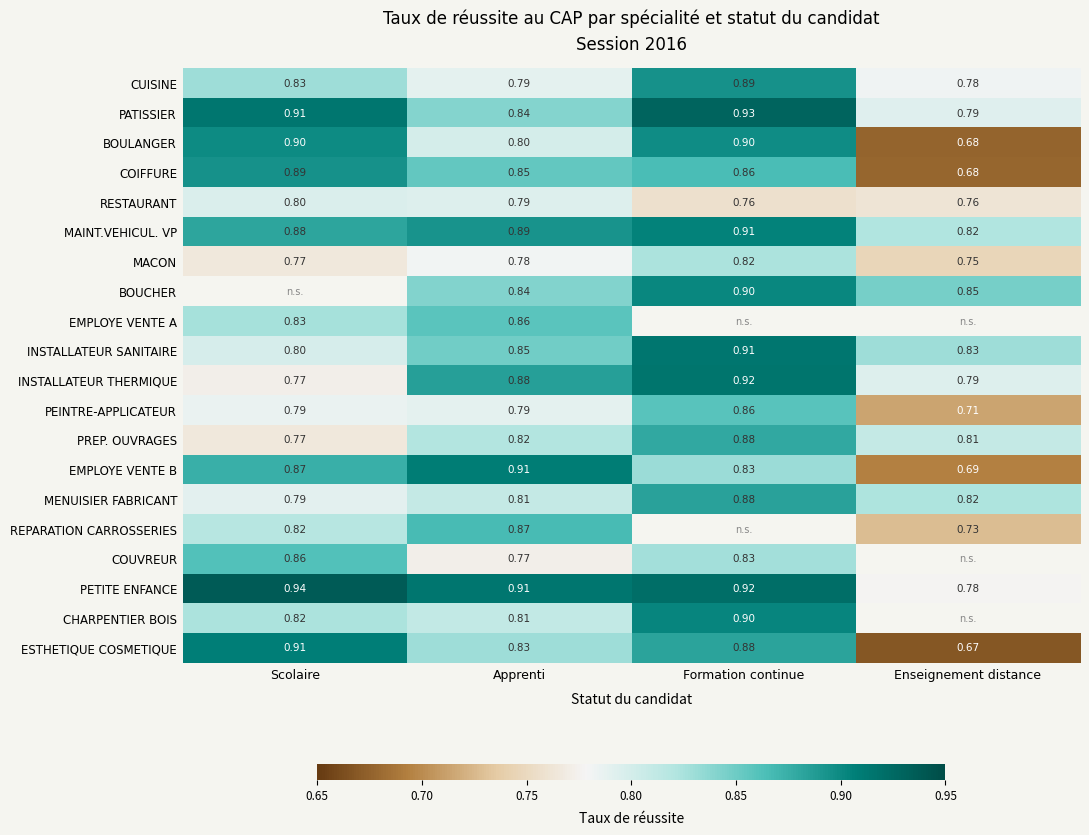

At which label is PETITE ENFANCE closest to 0?

Enseignement distance